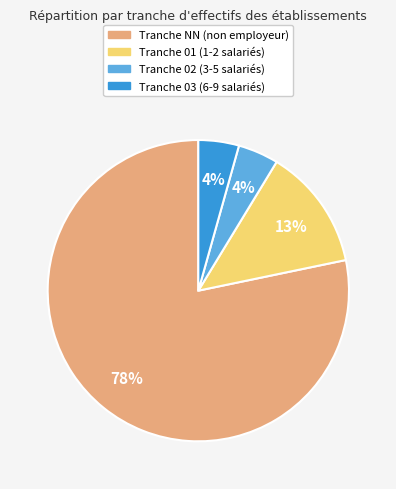

Is there any slice that represents more than half of the pie?

Yes